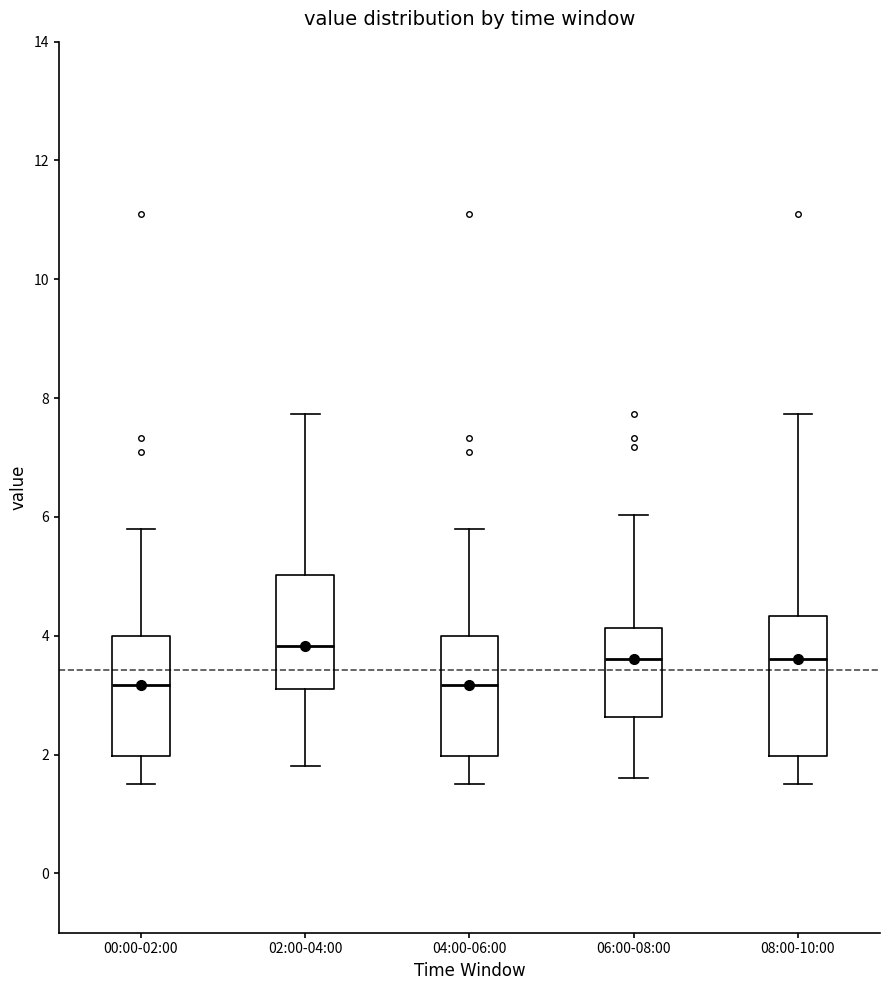

Which box is the tallest, from its lower edge to its upper edge?

08:00-10:00